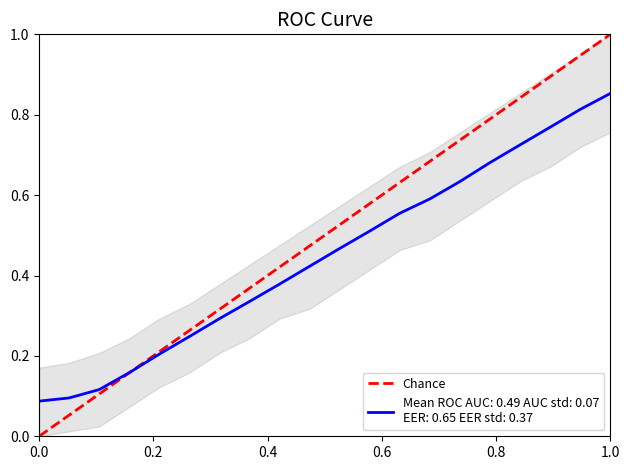

Is it true that the value at 1.0 is 1?

False